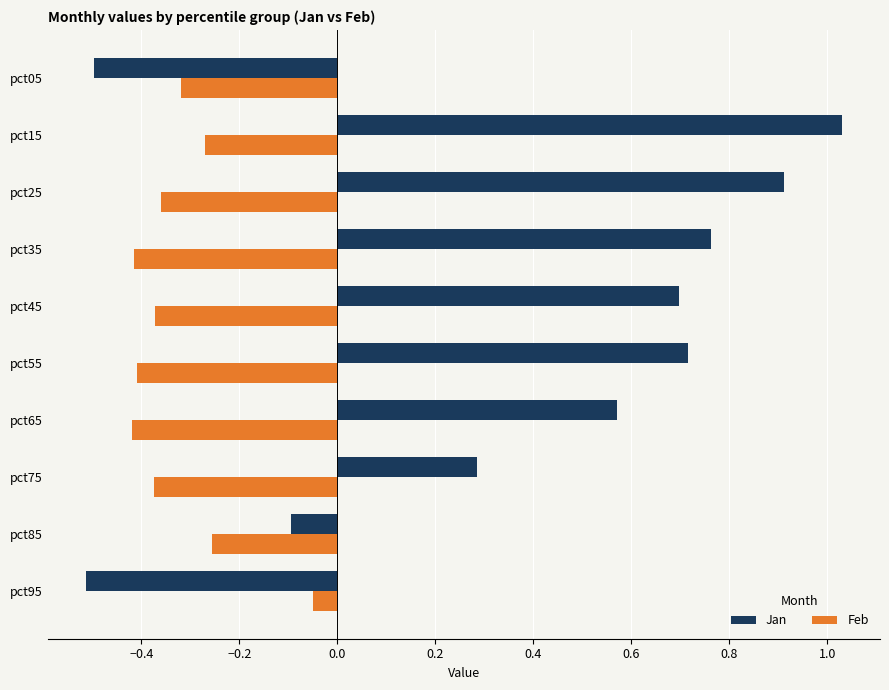

Rank the series by their average value, from highest to lowest.

Jan, Feb